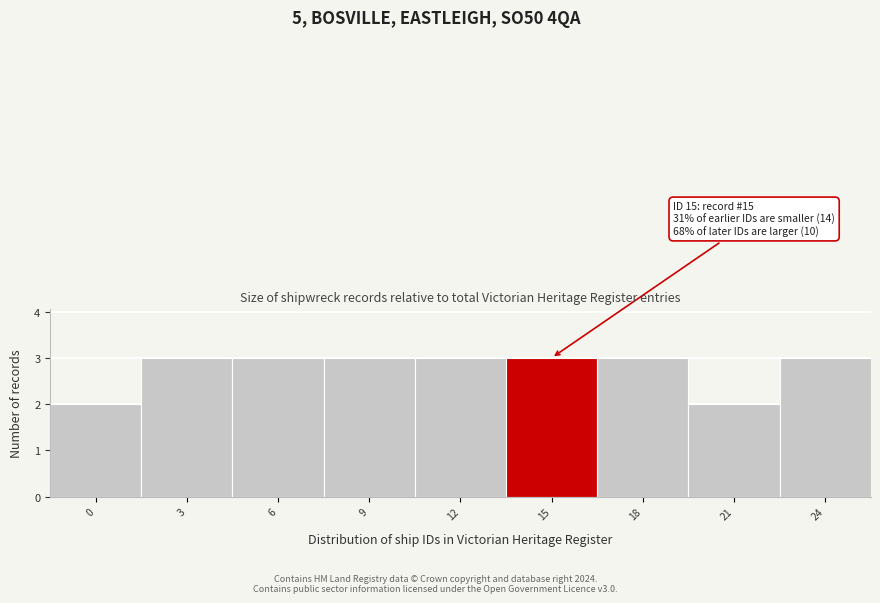

Reading left to right, transcribe all the data shown in this chart.

0=2	3=3	6=3	9=3	12=3	15=3	18=3	21=2	24=3